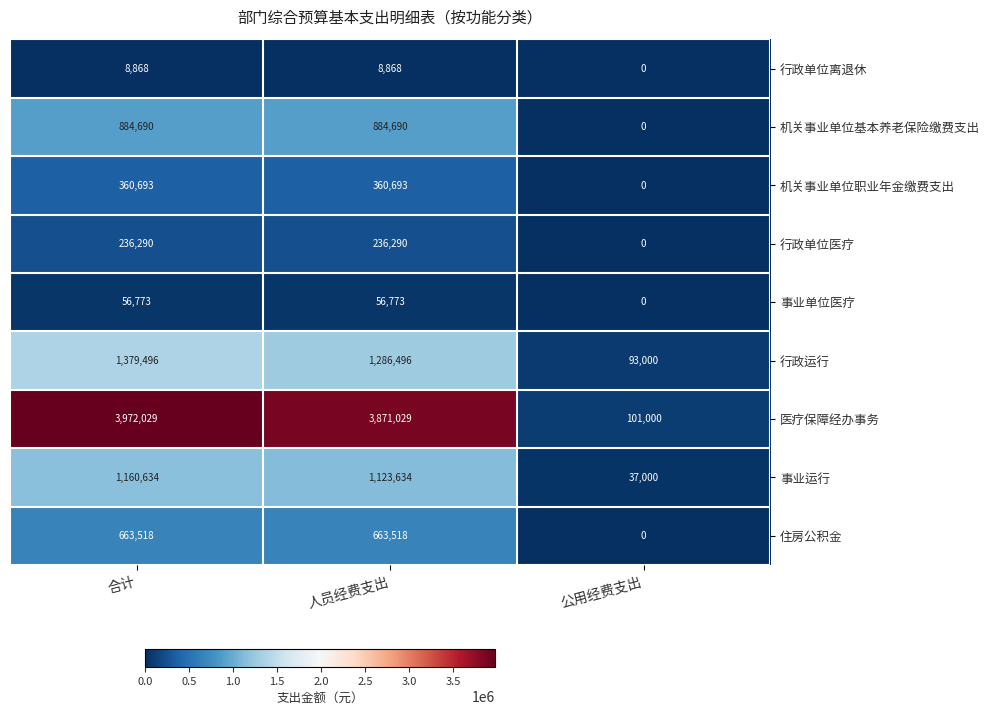

What is the maximum value shown in the chart?

3972029